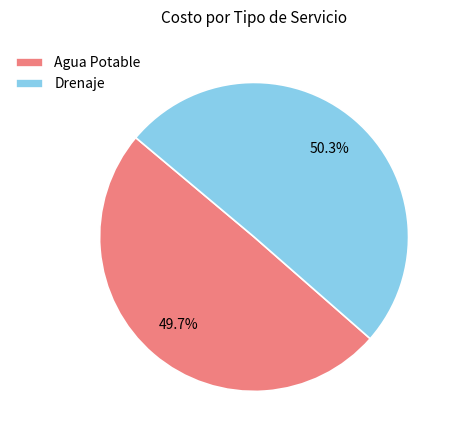

How many segments does this pie chart have?

2